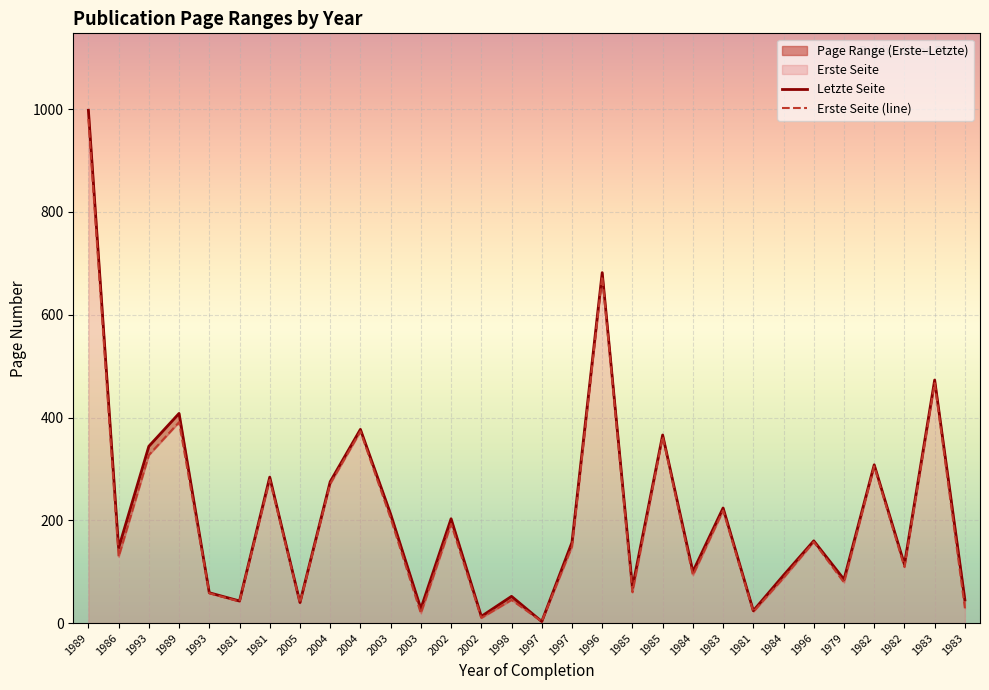

What is the total value across all series at 1997?

6